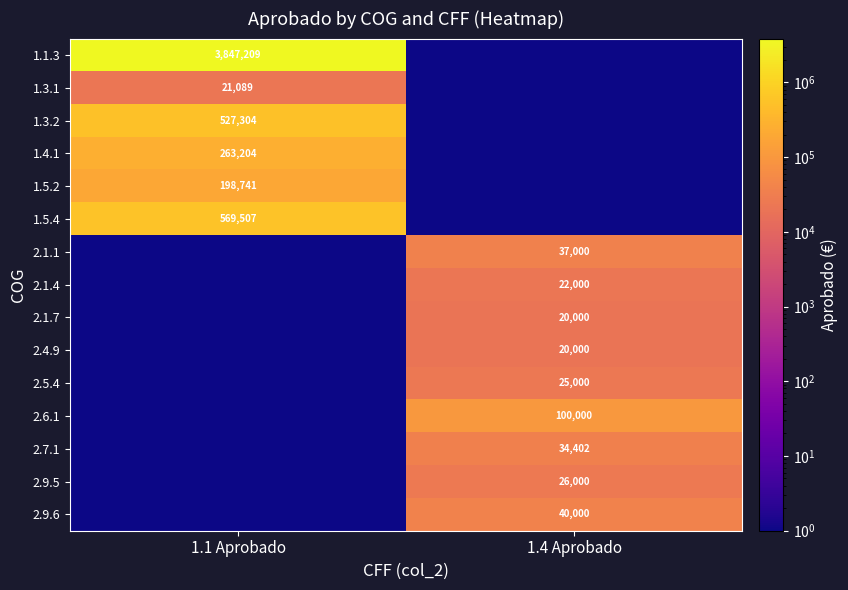

Is it true that 2.9.5 equals 26000.0 at 1.4 Aprobado?

True